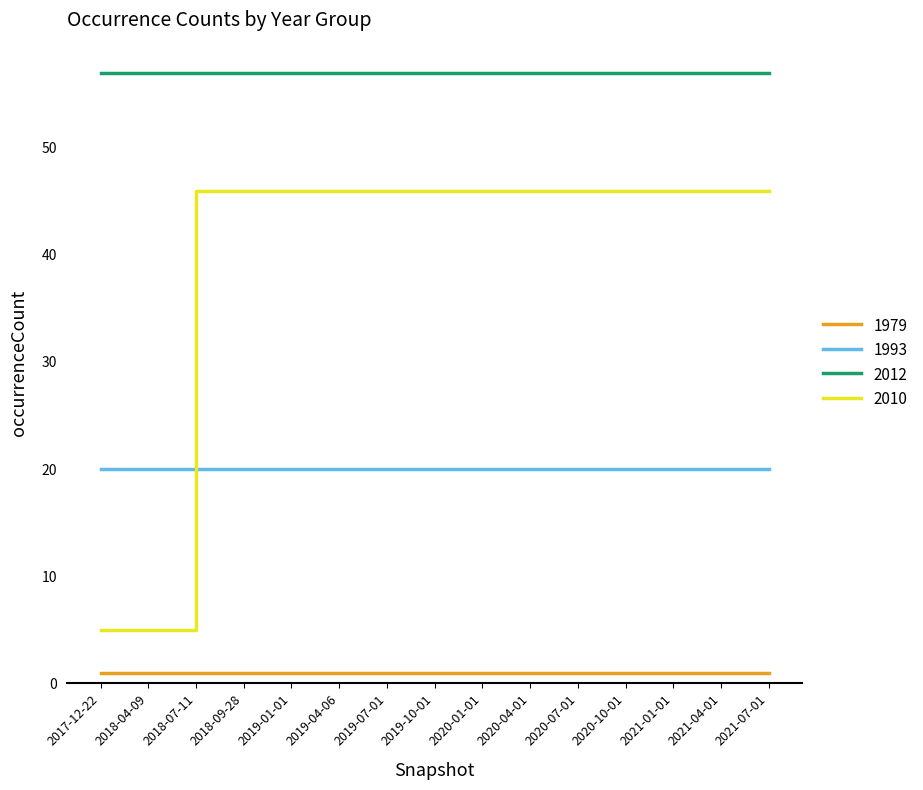

Which series has the largest range (max minus min)?

2010